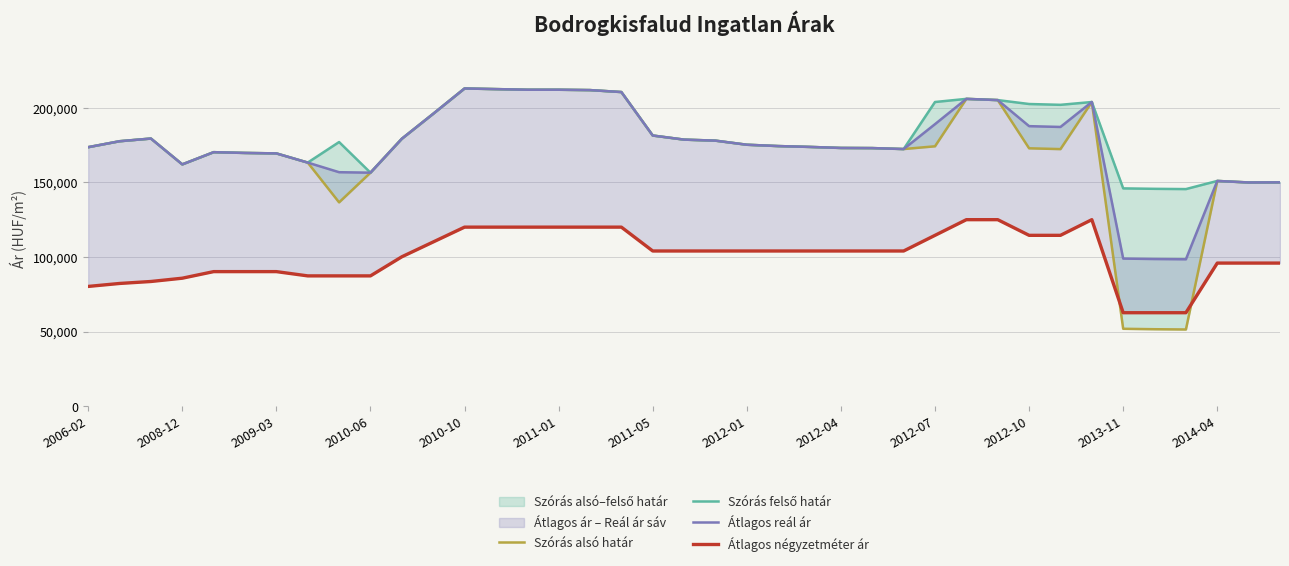

What value does the Szórás alsó határ series have at 17?

210592